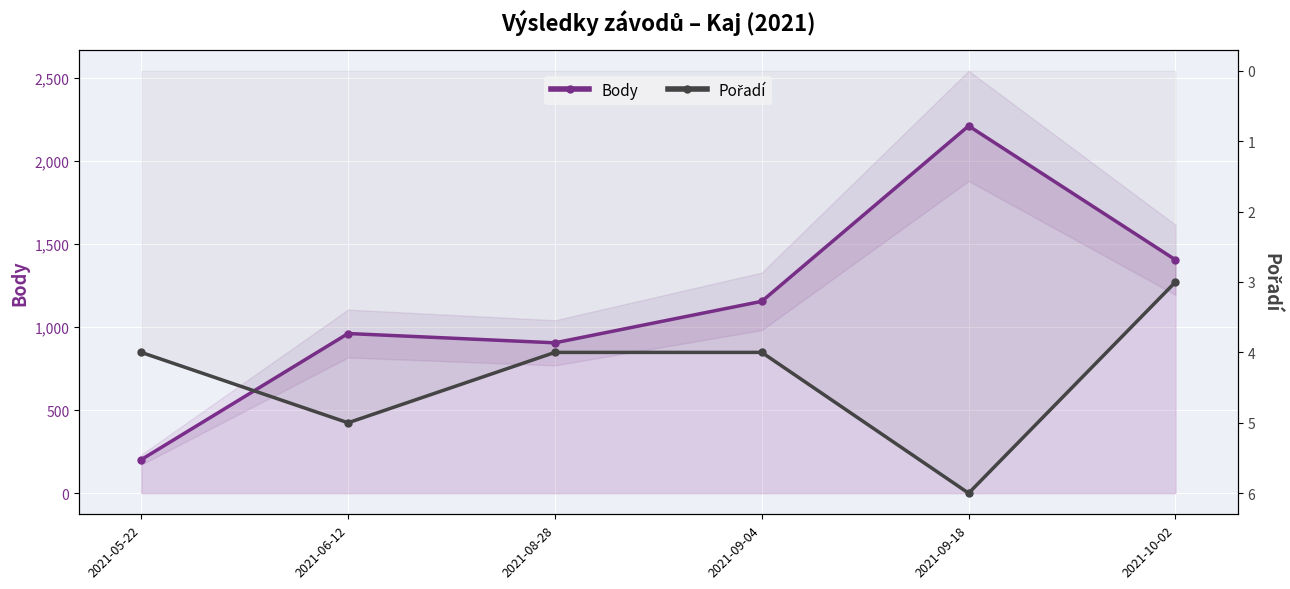

How many data points in Pořadí are above 4?

2